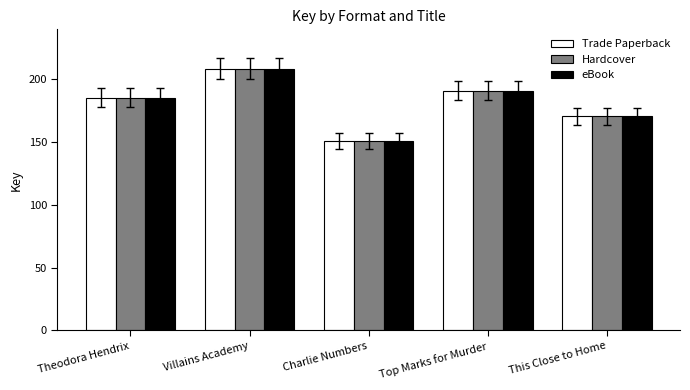

List the labels in order of Trade Paperback value, smallest first.

Charlie Numbers, This Close to Home, Theodora Hendrix, Top Marks for Murder, Villains Academy